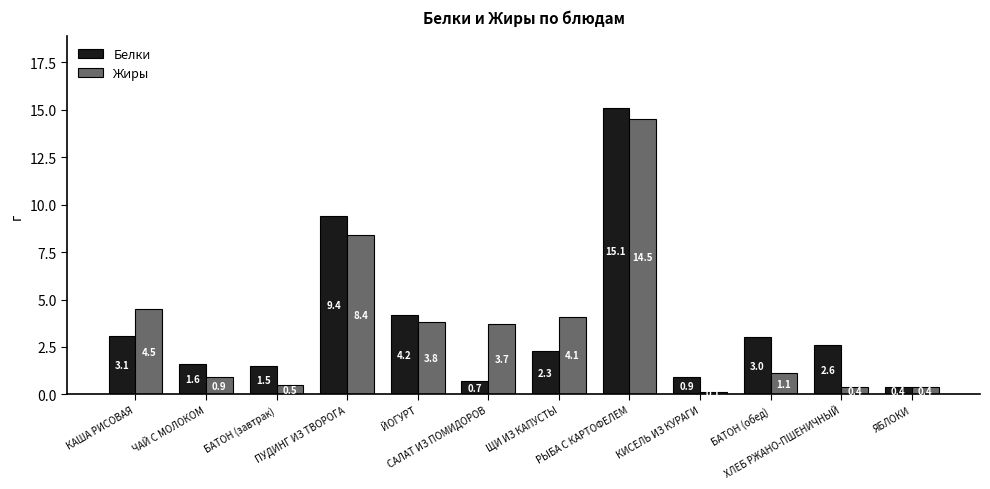

Reading right to left, transcribe all the data shown in this chart.

Белки: ЯБЛОКИ=0.4	ХЛЕБ РЖАНО-ПШЕНИЧНЫЙ=2.6	БАТОН (обед)=3.0	КИСЕЛЬ ИЗ КУРАГИ=0.9	РЫБА С КАРТОФЕЛЕМ=15.1	ЩИ ИЗ КАПУСТЫ=2.3	САЛАТ ИЗ ПОМИДОРОВ=0.7	ЙОГУРТ=4.2	ПУДИНГ ИЗ ТВОРОГА=9.4	БАТОН (завтрак)=1.5	ЧАЙ С МОЛОКОМ=1.6	КАША РИСОВАЯ=3.1
Жиры: ЯБЛОКИ=0.4	ХЛЕБ РЖАНО-ПШЕНИЧНЫЙ=0.4	БАТОН (обед)=1.1	КИСЕЛЬ ИЗ КУРАГИ=0.1	РЫБА С КАРТОФЕЛЕМ=14.5	ЩИ ИЗ КАПУСТЫ=4.1	САЛАТ ИЗ ПОМИДОРОВ=3.7	ЙОГУРТ=3.8	ПУДИНГ ИЗ ТВОРОГА=8.4	БАТОН (завтрак)=0.5	ЧАЙ С МОЛОКОМ=0.9	КАША РИСОВАЯ=4.5